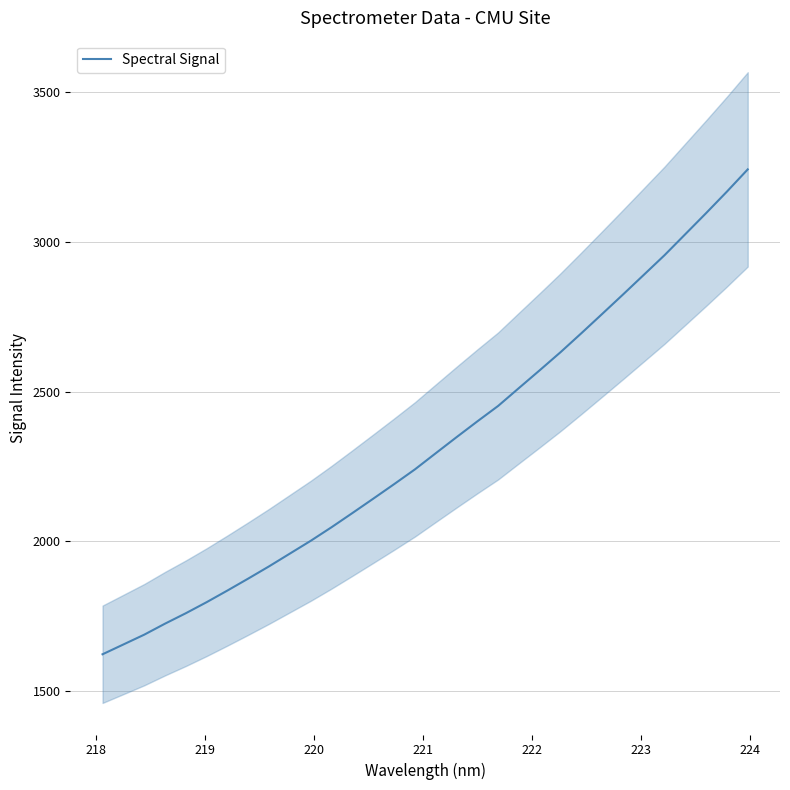

Count the number of data series in this chart.

1